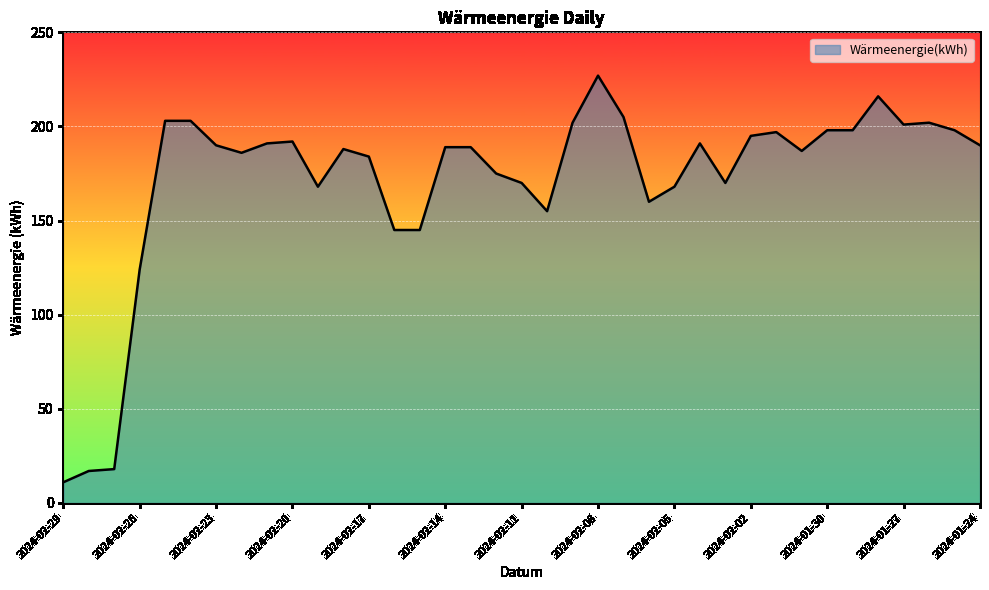

What is the difference between the second highest and second lowest values?

199